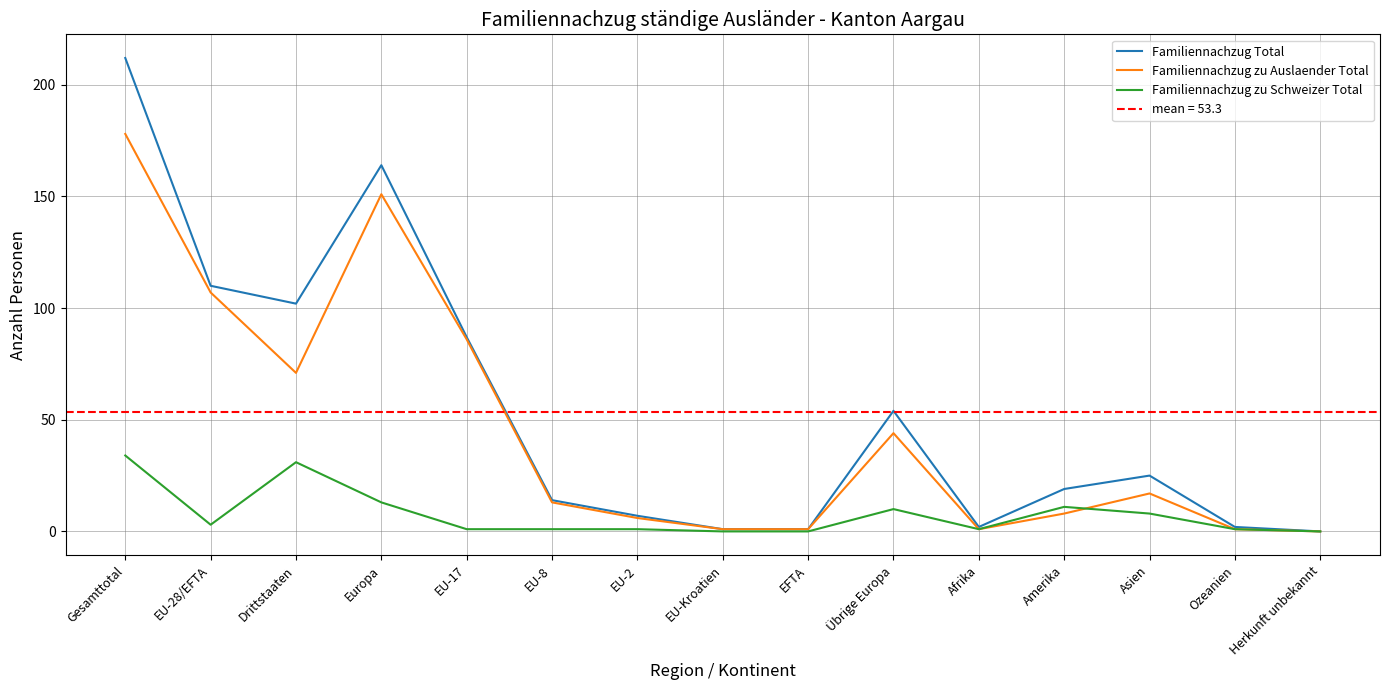

What is the difference between the maximum and minimum values in the Familiennachzug Total series?

212